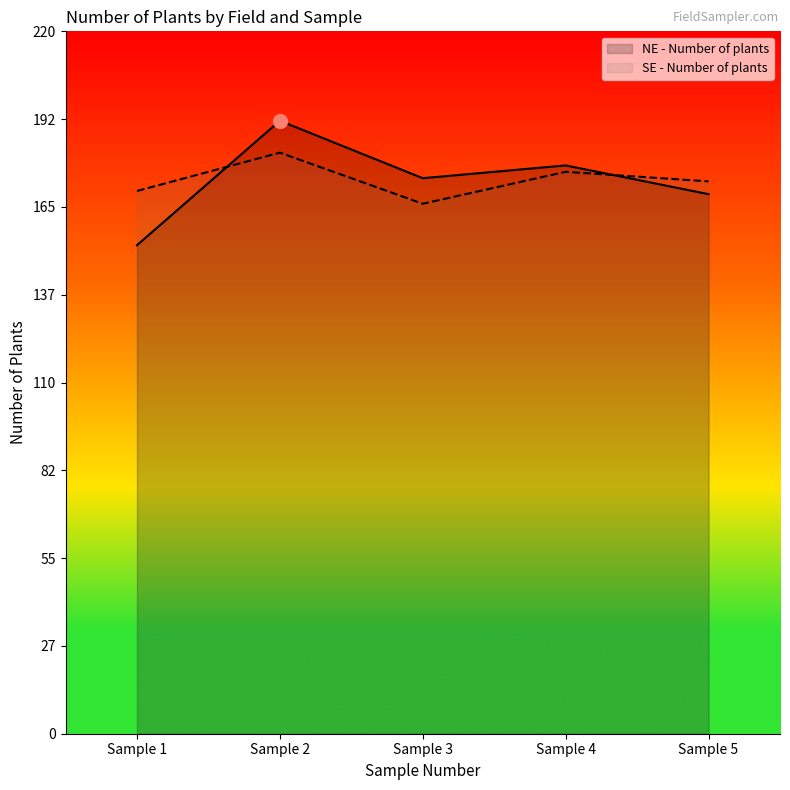

How many NE - Number of plants values are between 169 and 178?

3